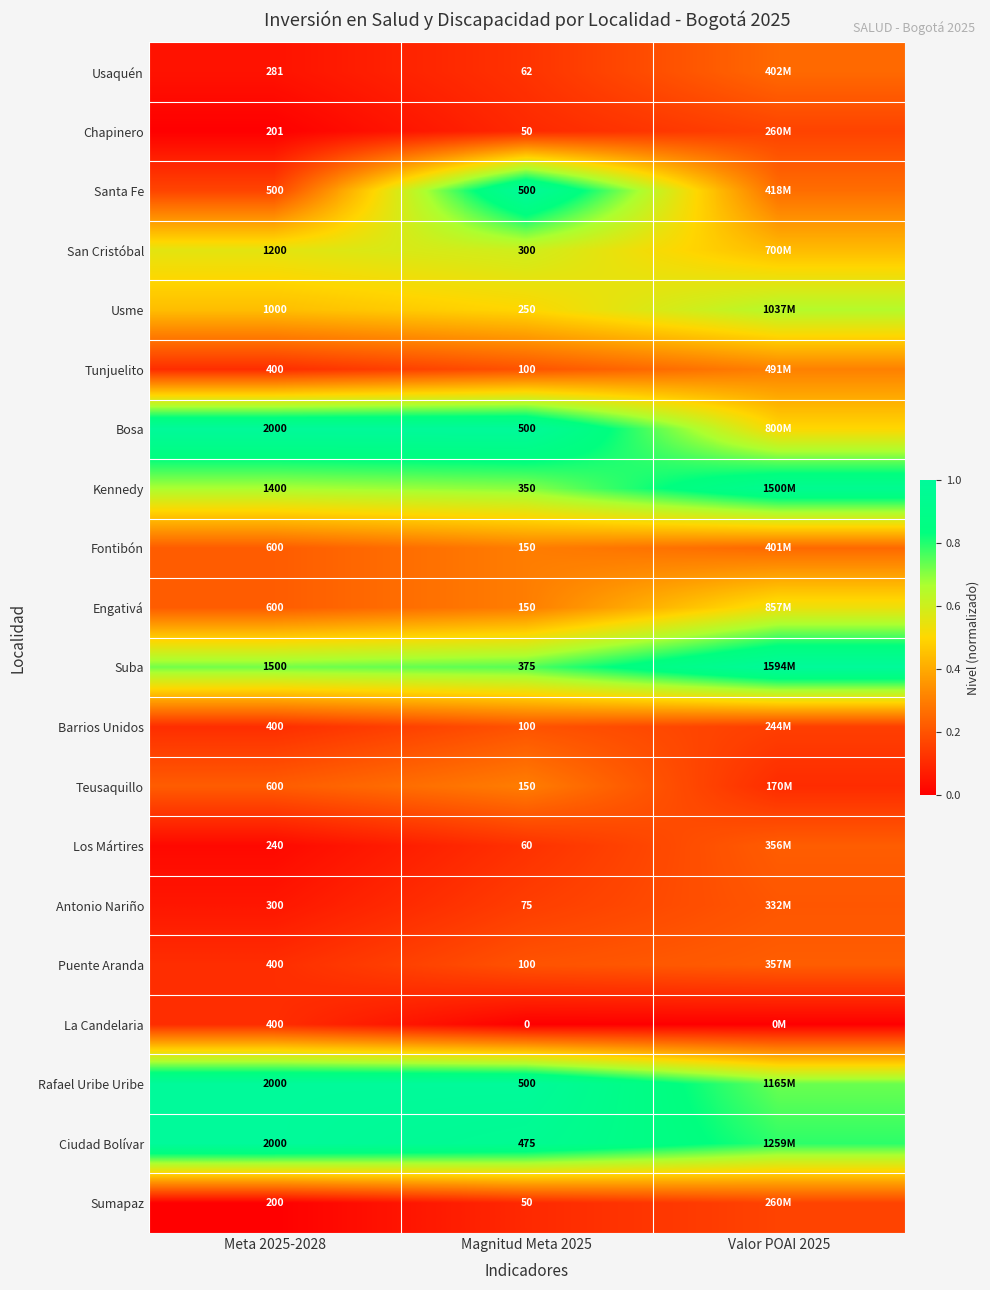

Is the value of Fontibón at Magnitud Meta 2025 greater than the value of Kennedy at Meta 2025-2028?

No